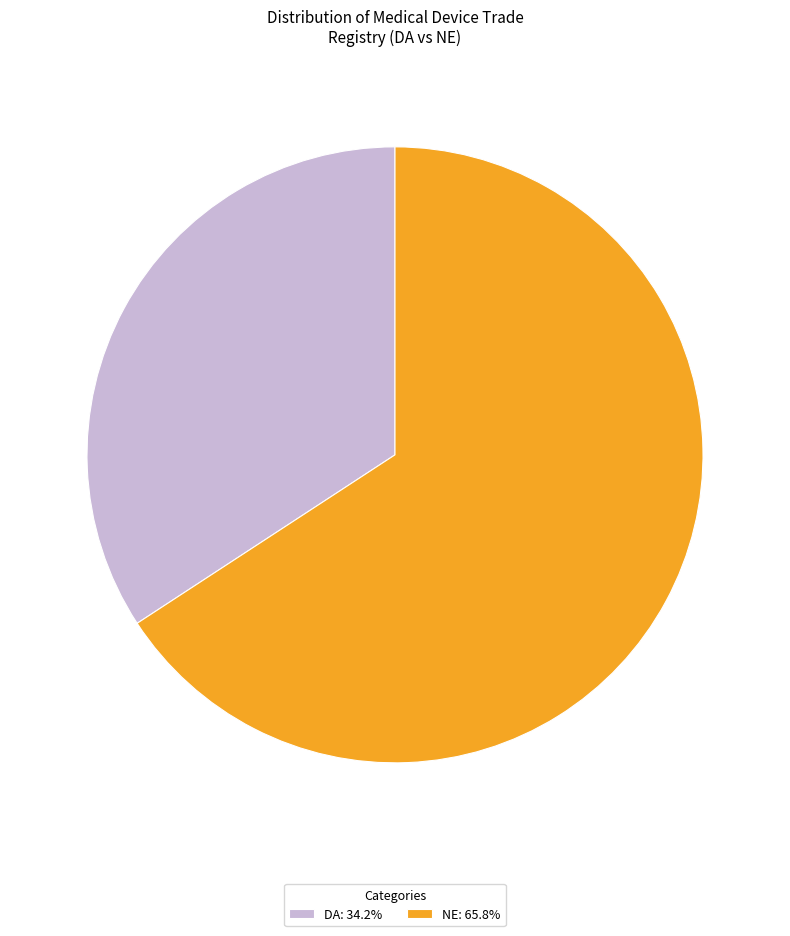

Is the sum of DA: 34.2% and NE: 65.8% greater than half?

Yes